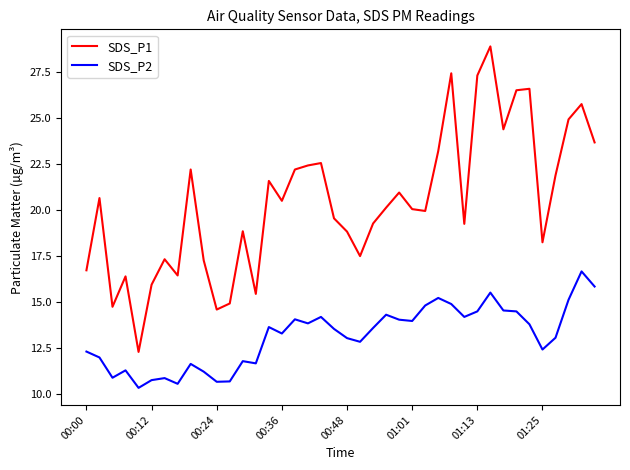

Which series has the largest total across all categories?

SDS_P1